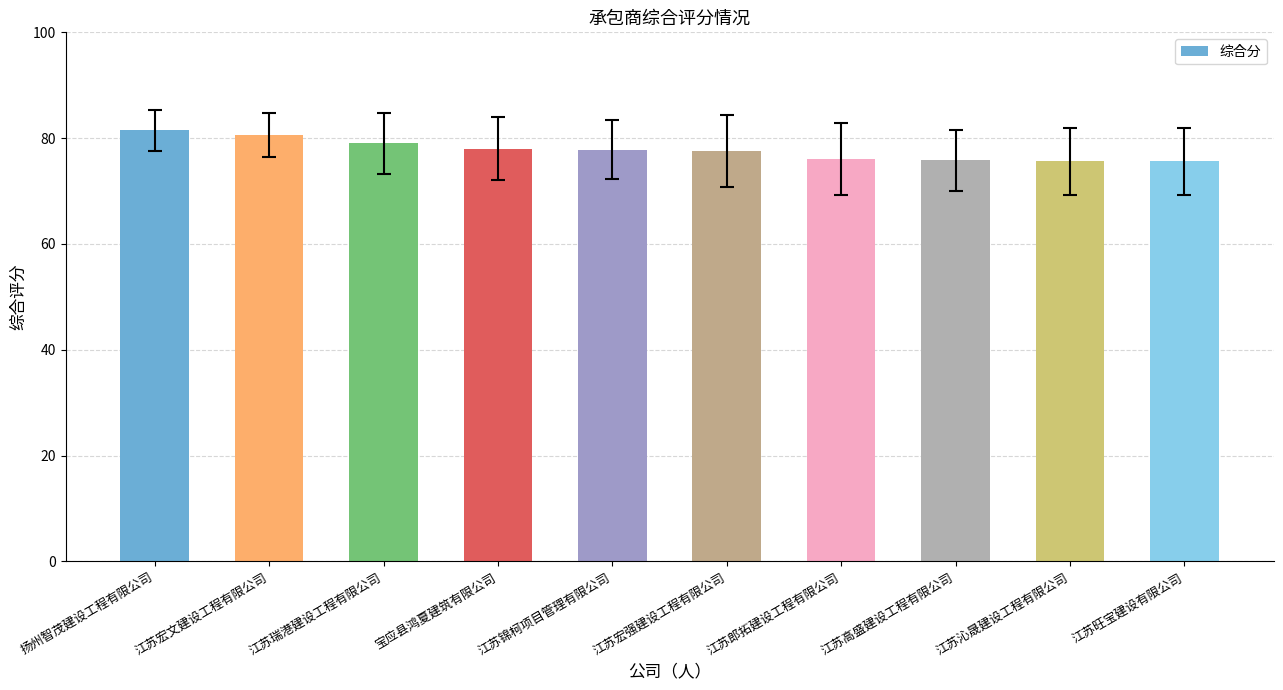

Approximately how many times larger is the value at 江苏沁晟建设工程有限公司 compared to 宝应县鸿夏建筑有限公司?

1.0